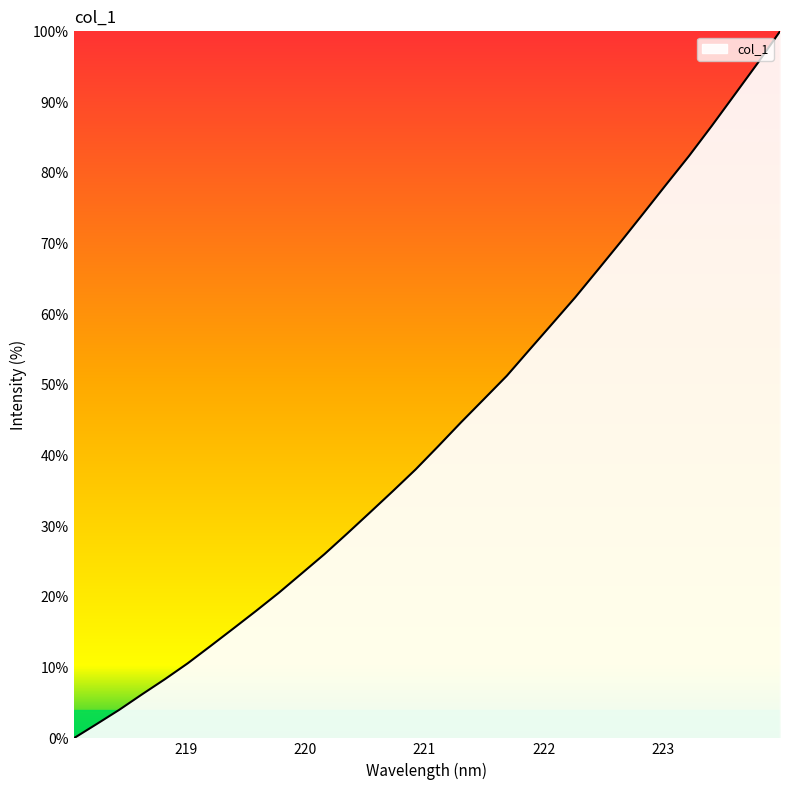

What is the maximum value shown in the chart?

100.0